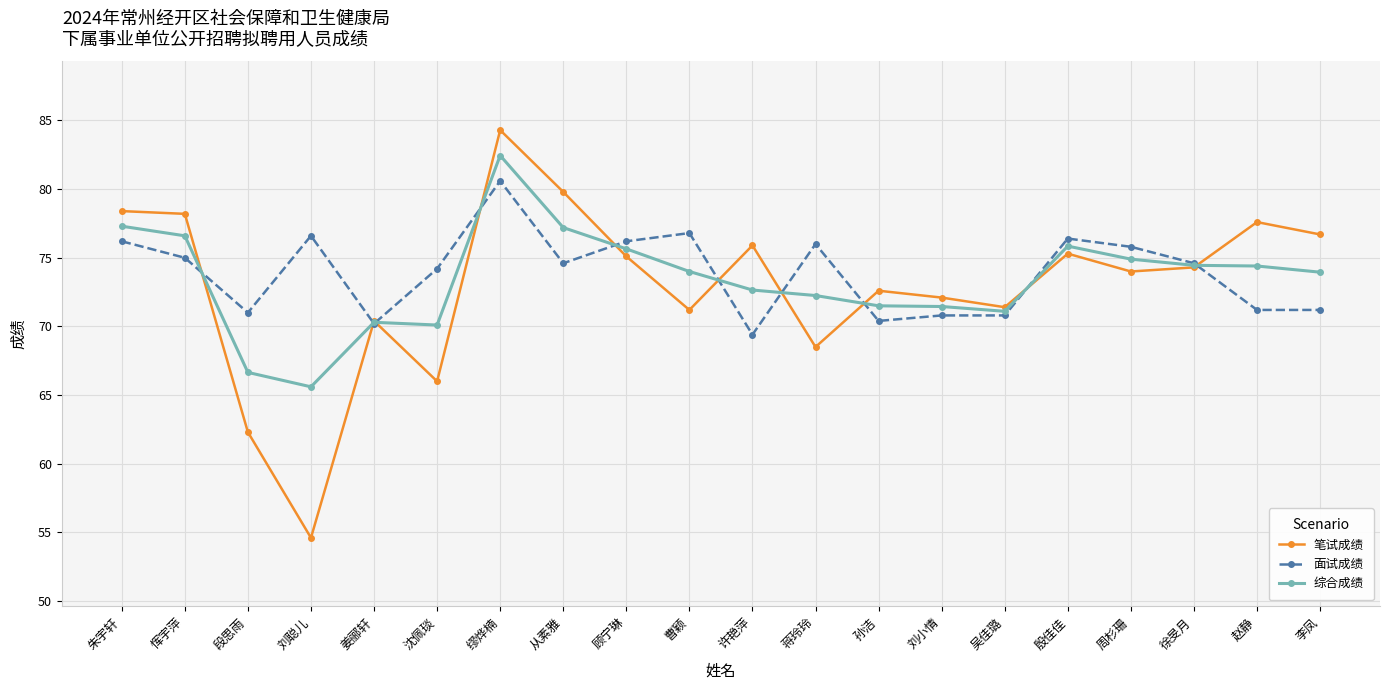

The 笔试成绩 series shows 54.6 at 刘聪儿. True or false?

True